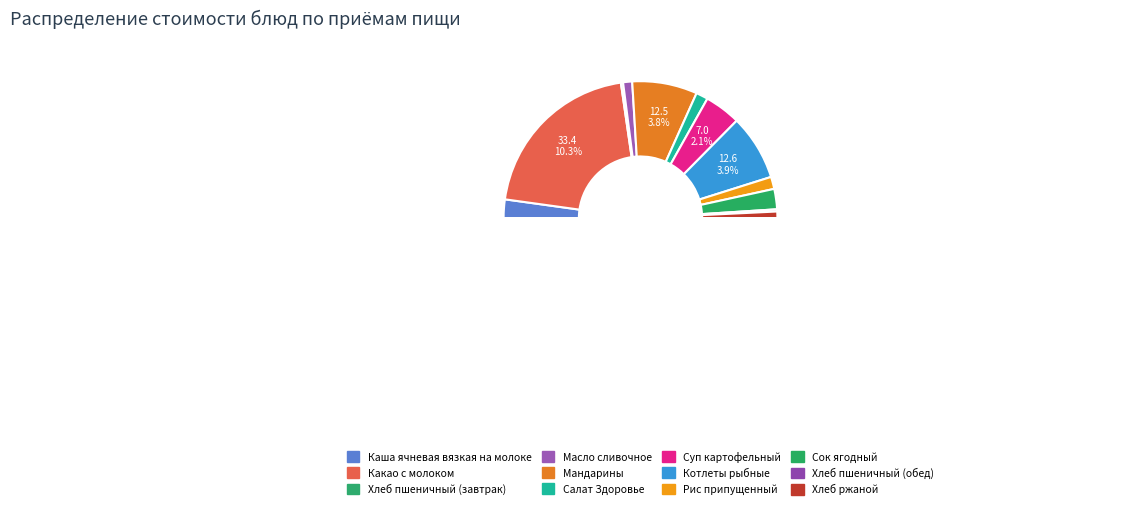

True or false: Хлеб ржаной accounts for 1% of the total.

False